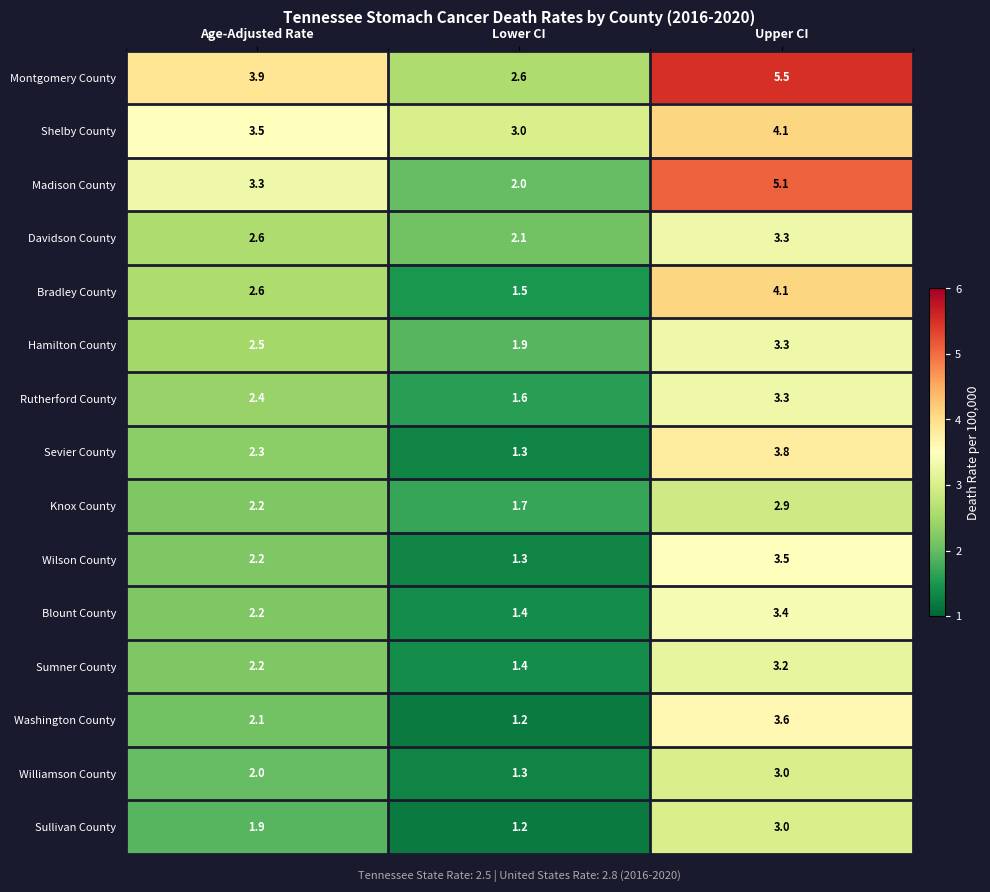

What is the approximate value of Davidson County at Age-Adjusted Rate?

2.6